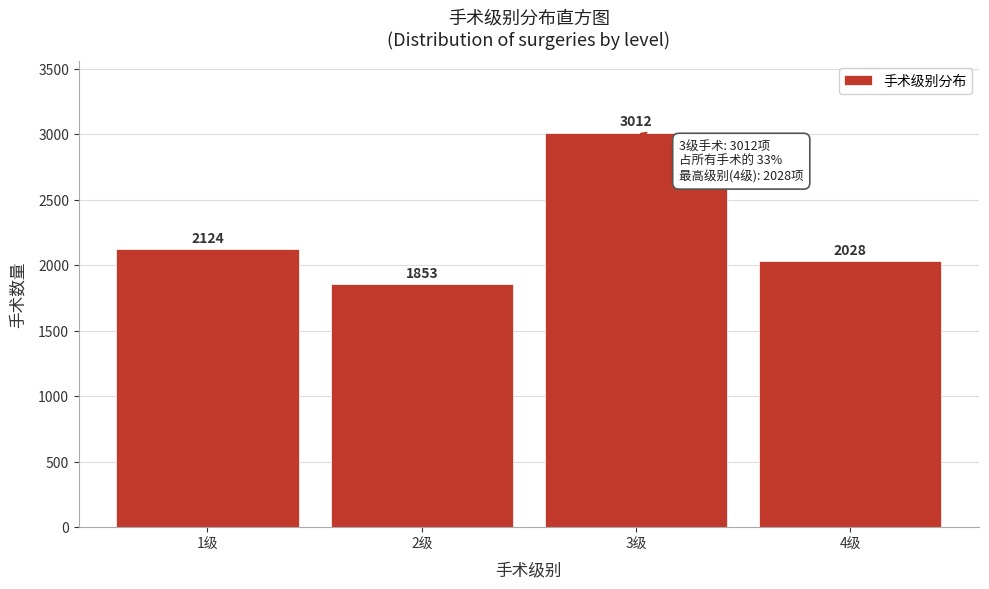

Reading left to right, what are all the values shown in this chart?

2124	1853	3012	2028